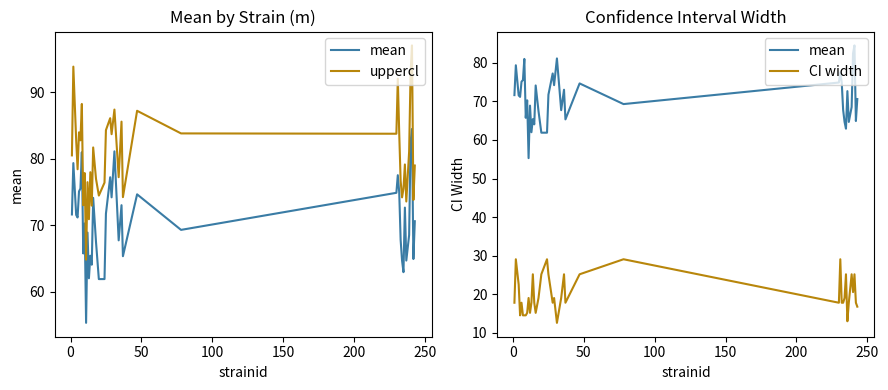

Does the chart display data point markers on the line(s)?

No